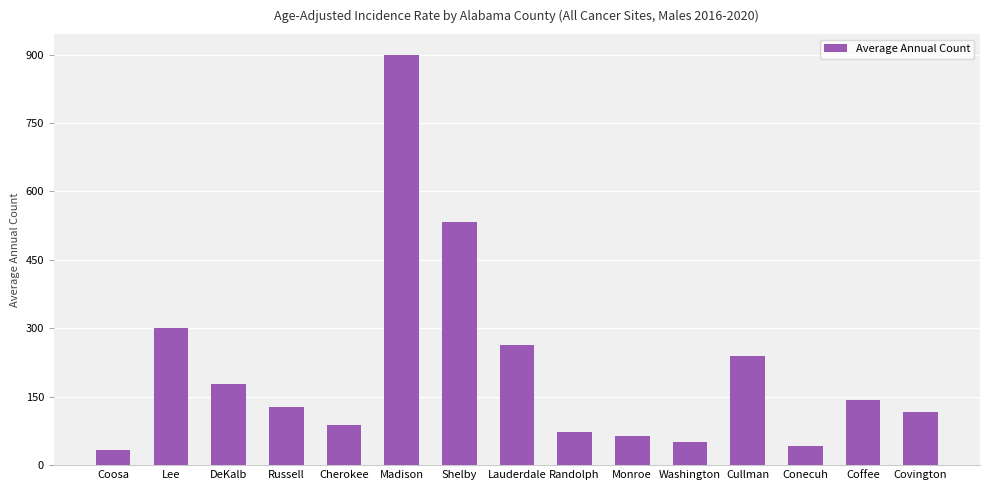

Approximately how many times larger is the value at DeKalb compared to Lee?

0.6